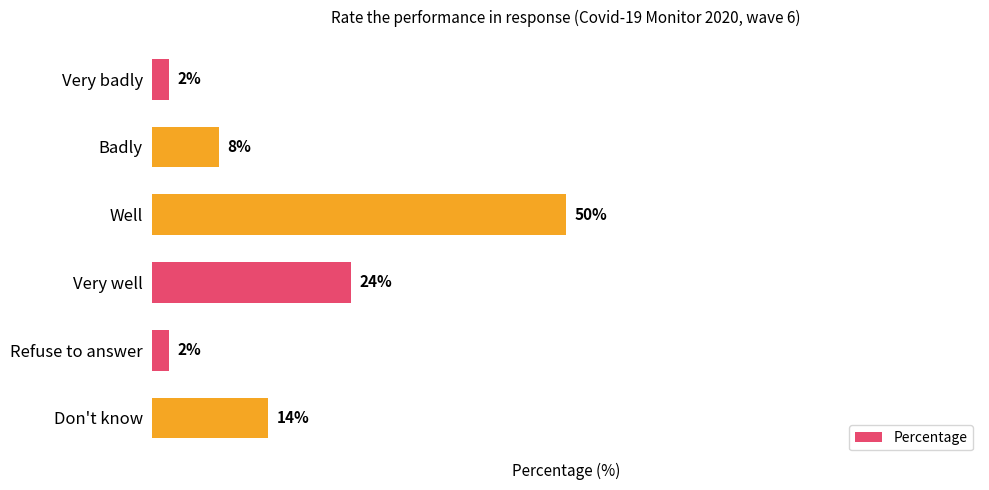

Does the chart contain stacked bars?

No